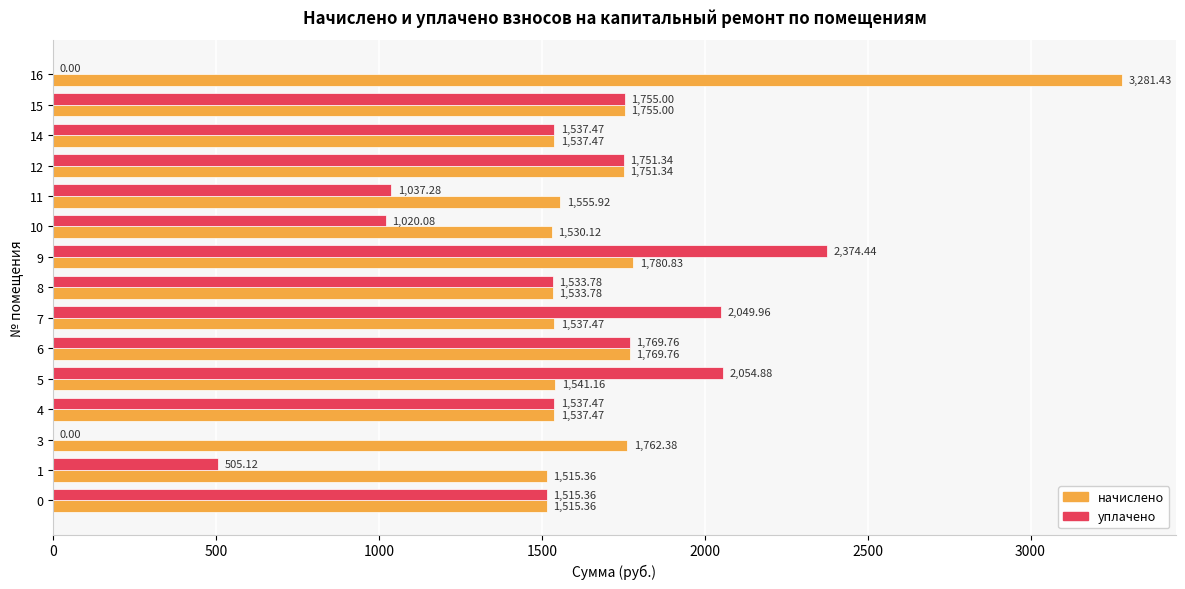

Between 9 and 14, which series saw the biggest shift?

уплачено